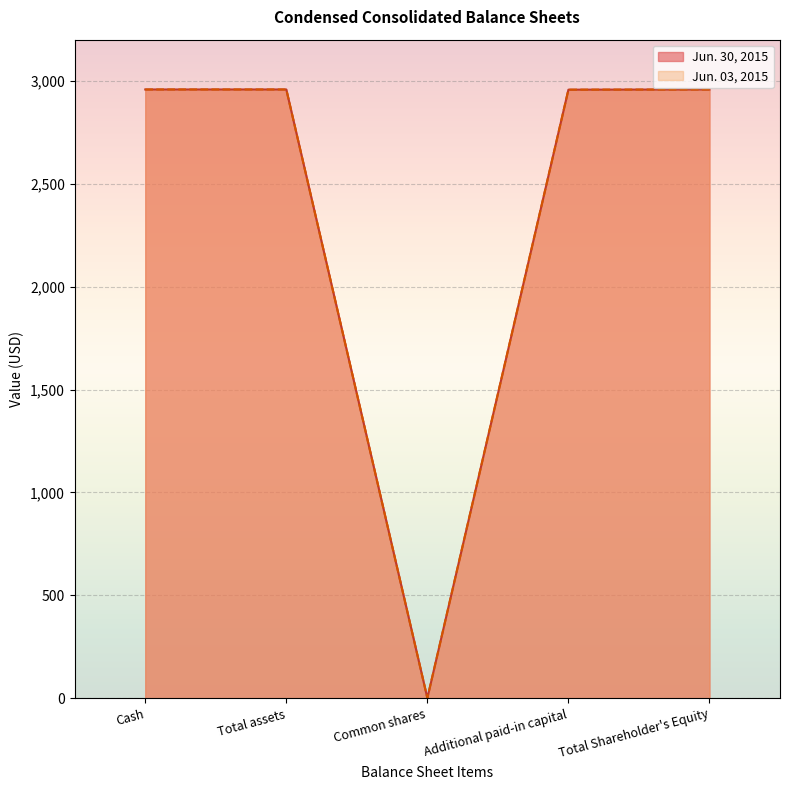

How many distinct data groups are displayed?

2